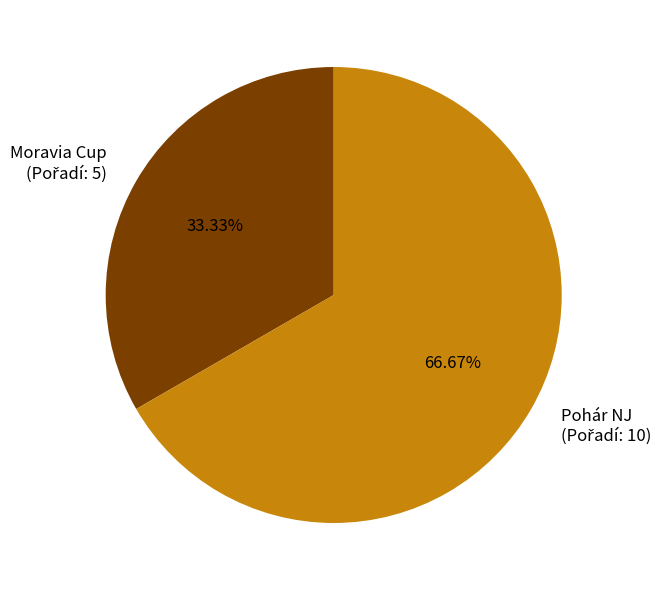

Is there any slice that represents more than half of the pie?

Yes